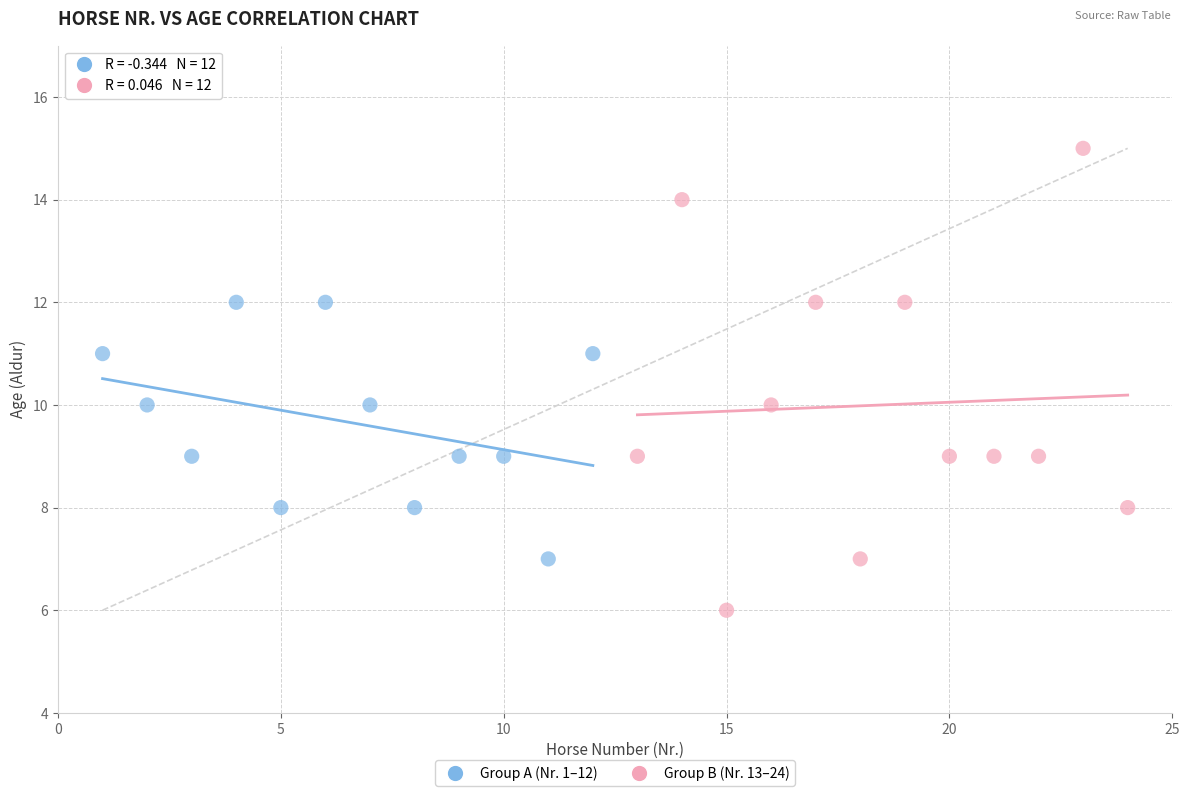

Which series reaches the maximum Y coordinate?

Group B (Nr. 13–24)